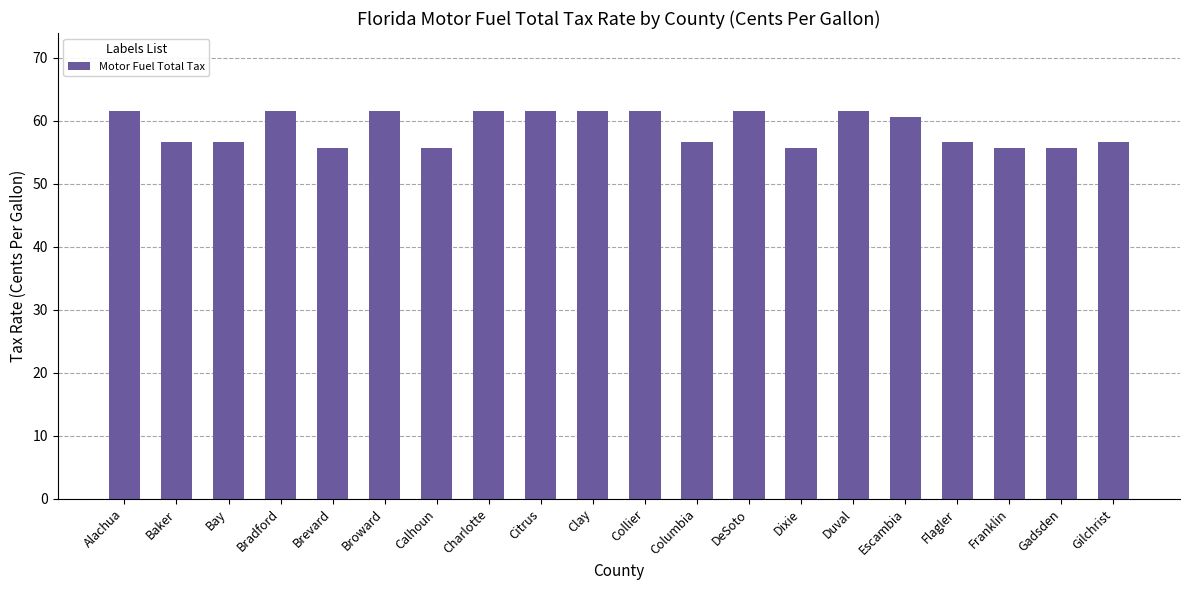

What is the difference between the values at Citrus and Flagler?

5.0